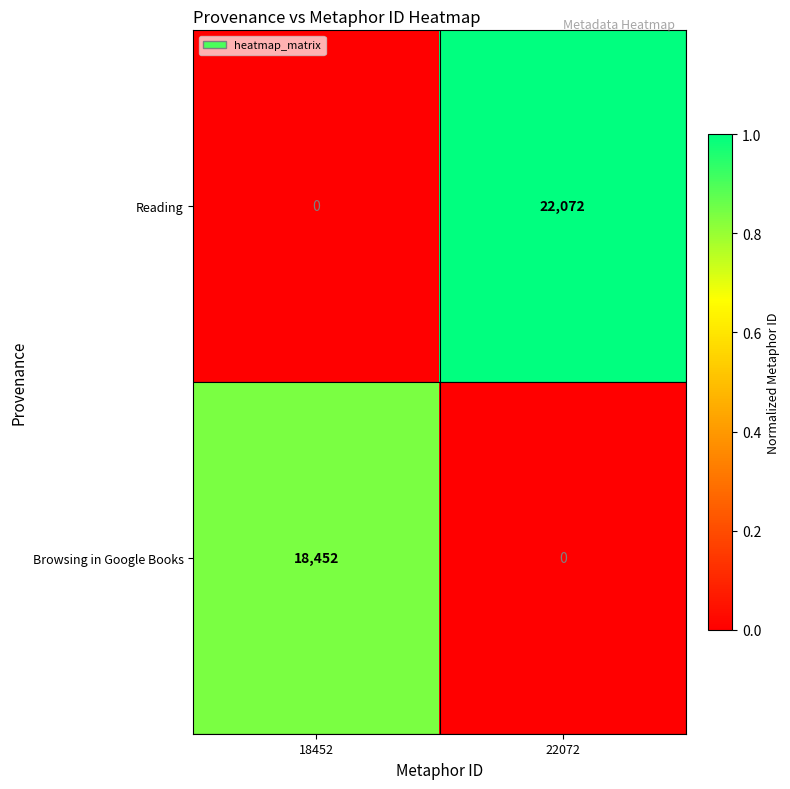

How many distinct data groups are displayed?

2